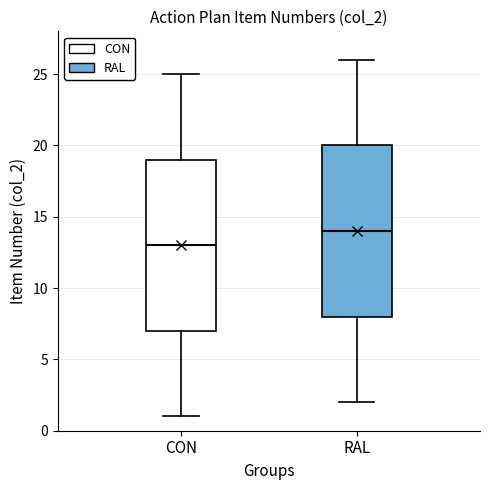

Reading left to right, read every box against the y-axis: the position of its median line, the range the box covers, and the ends of its whiskers. The values are not printed on the chart, so give them approximately, as read against the axis.

CON: median 13, box 7 to 19, whiskers 1 to 25
RAL: median 14, box 8 to 20, whiskers 2 to 26